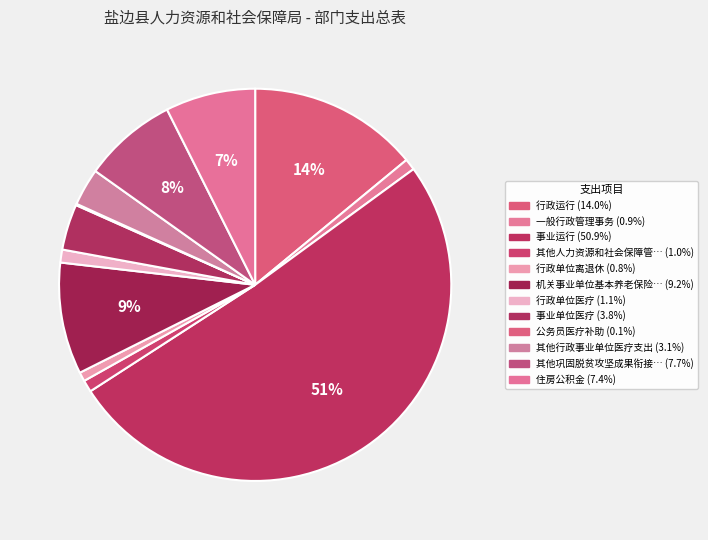

What is the majority slice?

事业运行